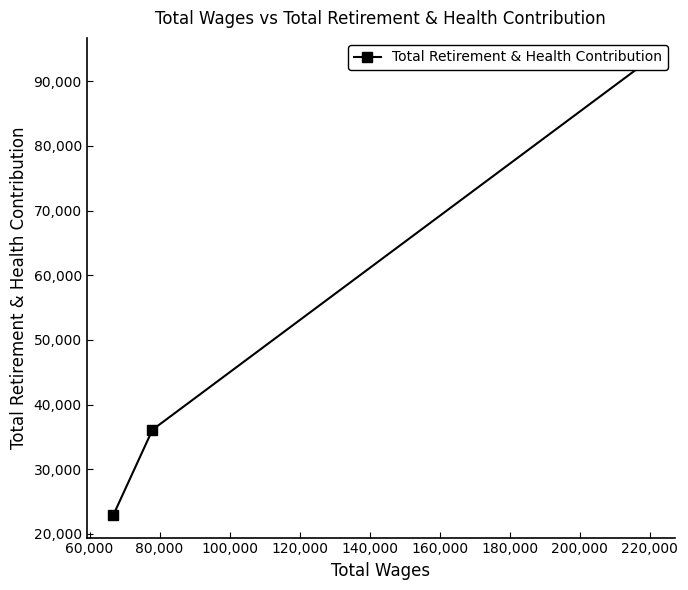

What is the maximum value shown in the chart?

93187